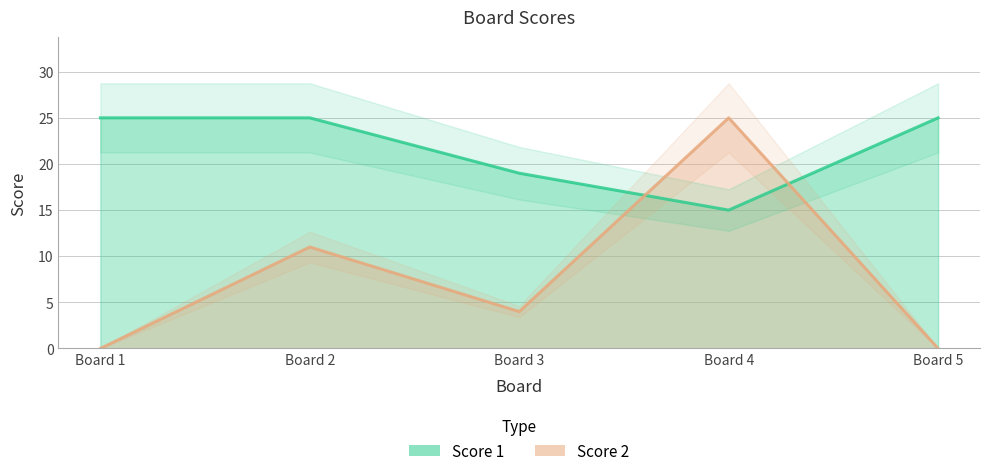

How many lines are shown in the chart?

2